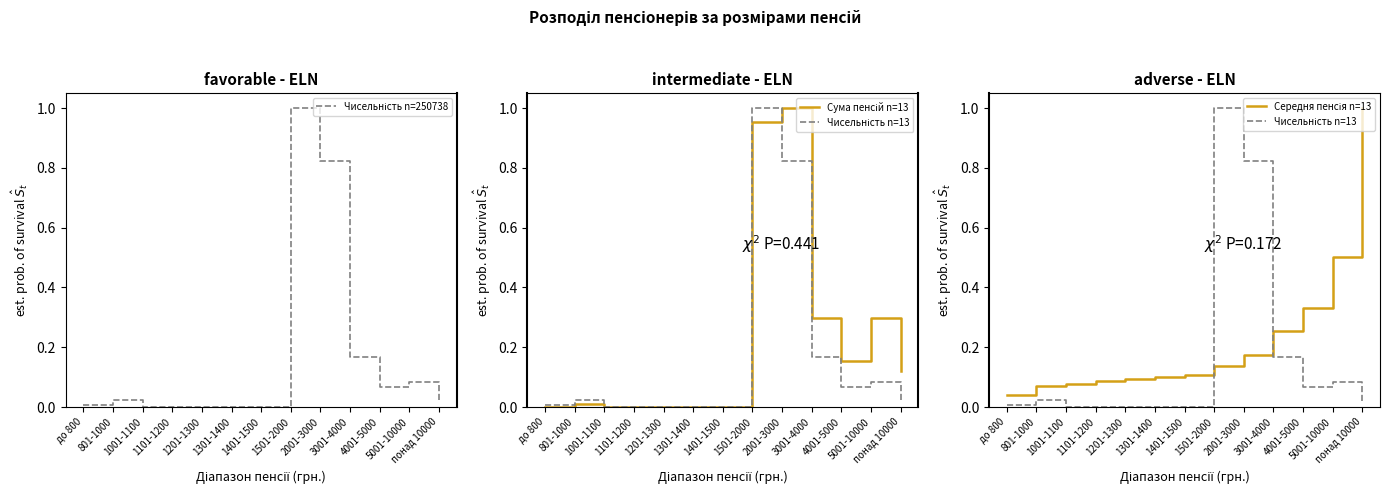

What is the greatest value displayed?

1.0